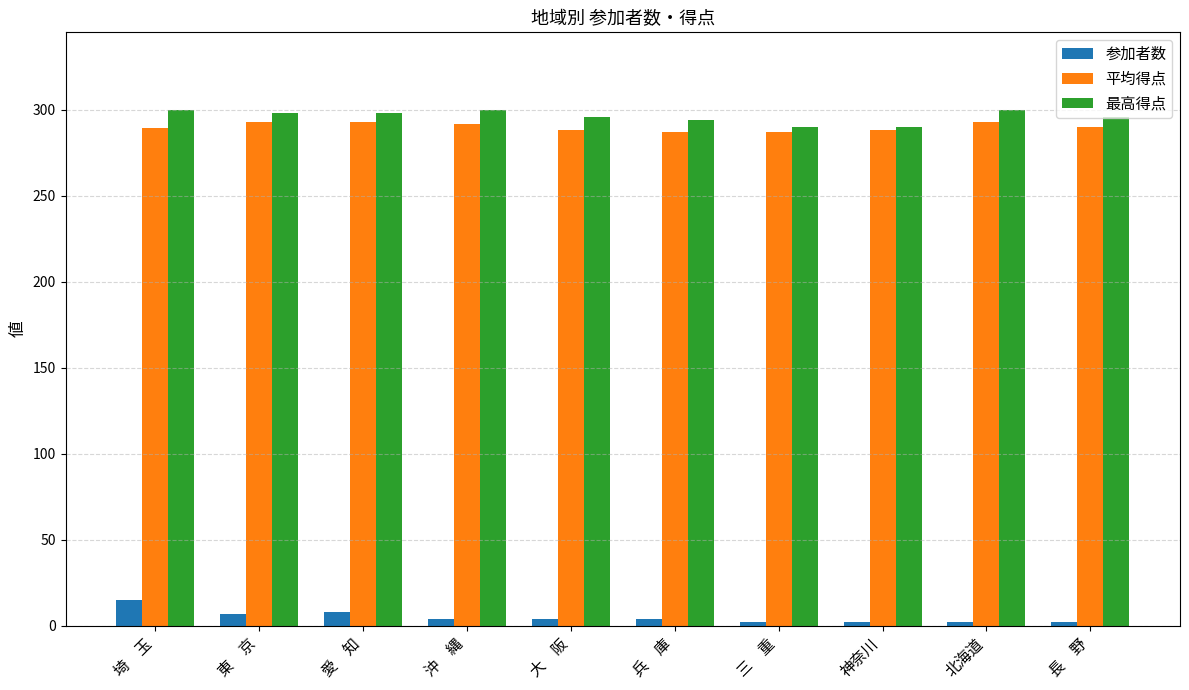

What is the total value across all series at 東　京?

597.6